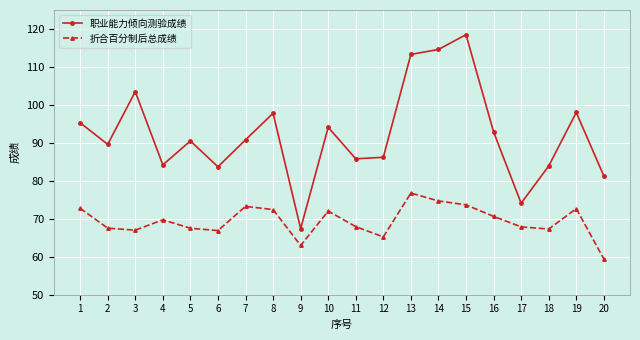

Is the value of 折合百分制后总成绩 at 4 greater than the value of 职业能力倾向测验成绩 at 12?

No